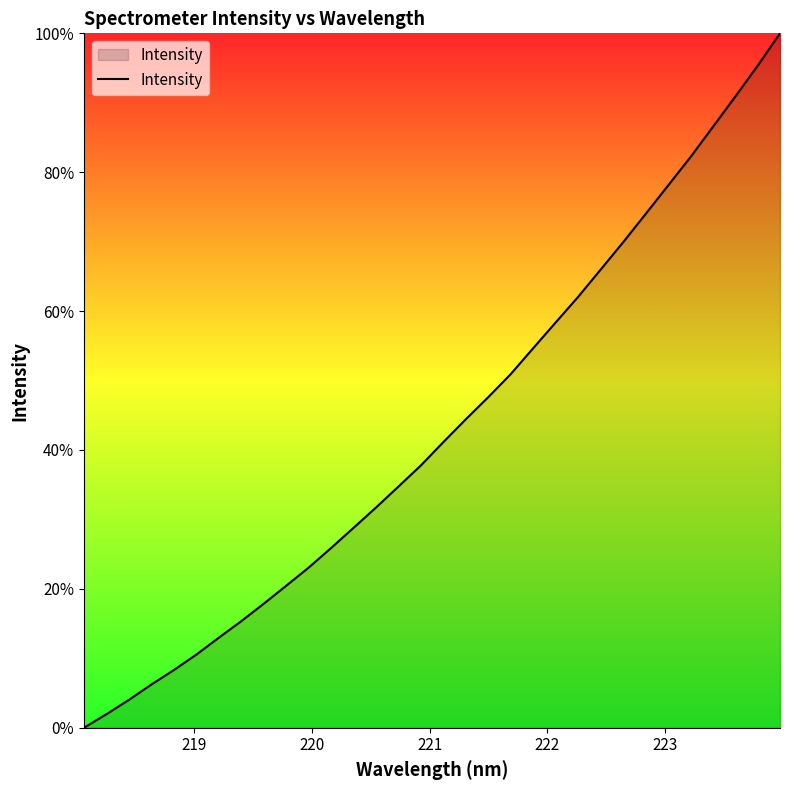

What is the greatest value displayed?

100.0